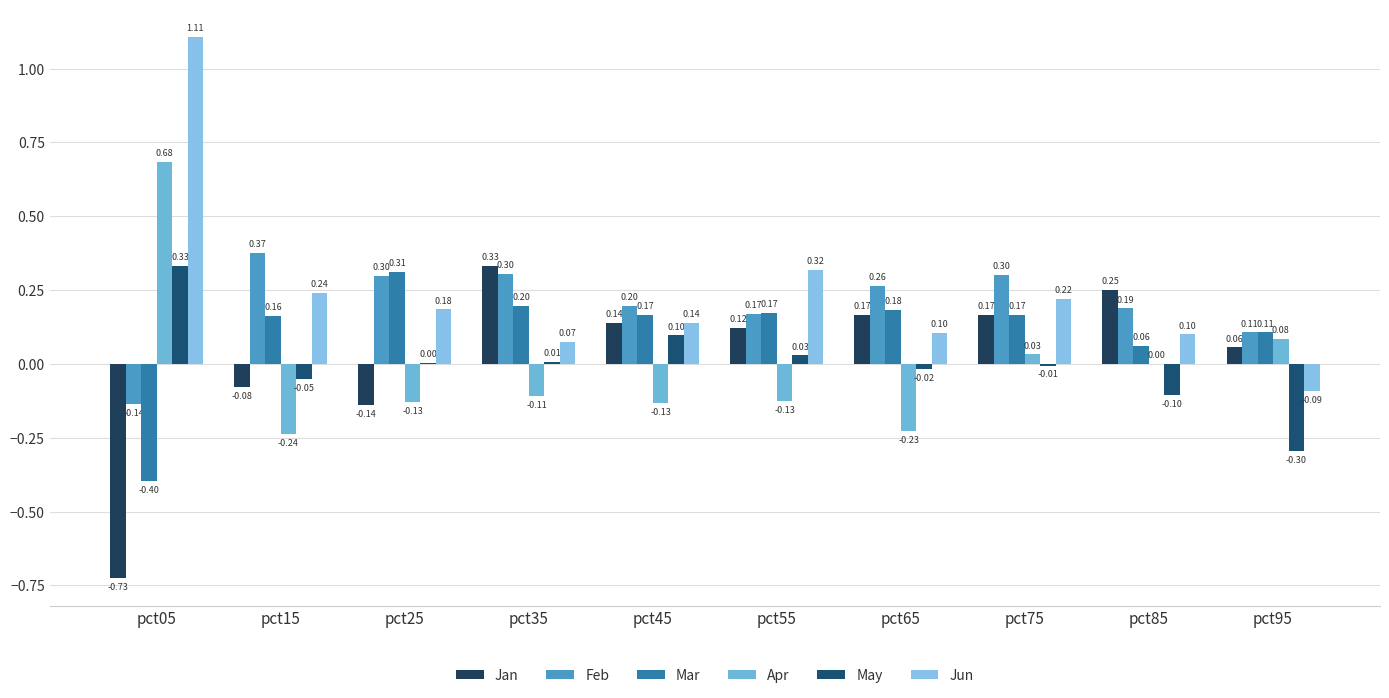

How many data points does each series have?

10